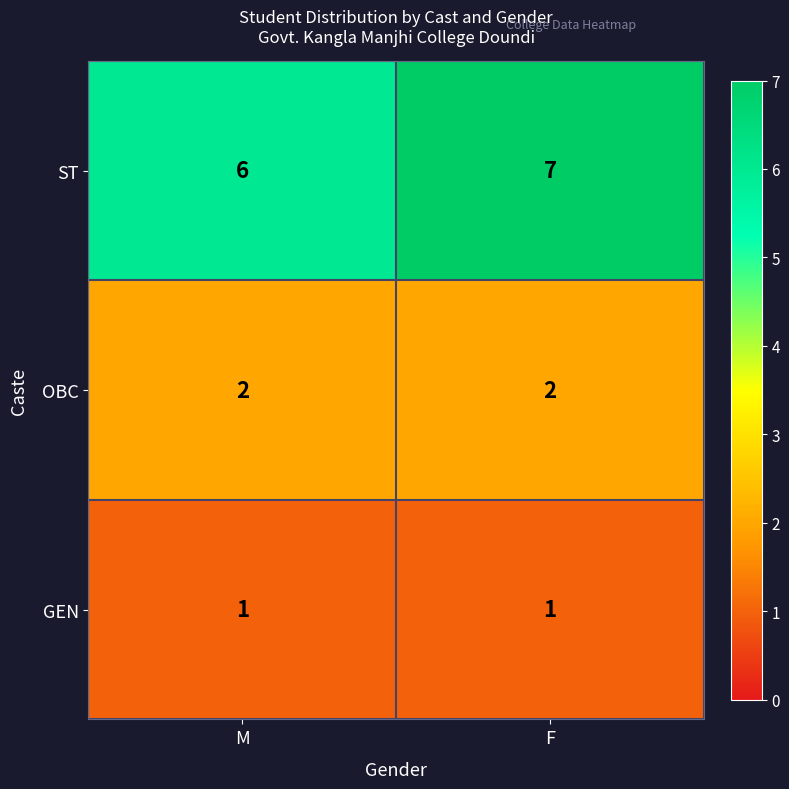

What is the sum of all ST values?

13